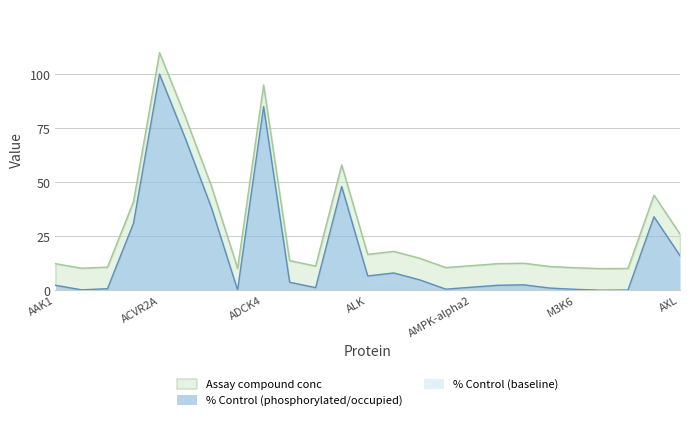

What is the change in value from AAK1 to AKT1?

+1.4